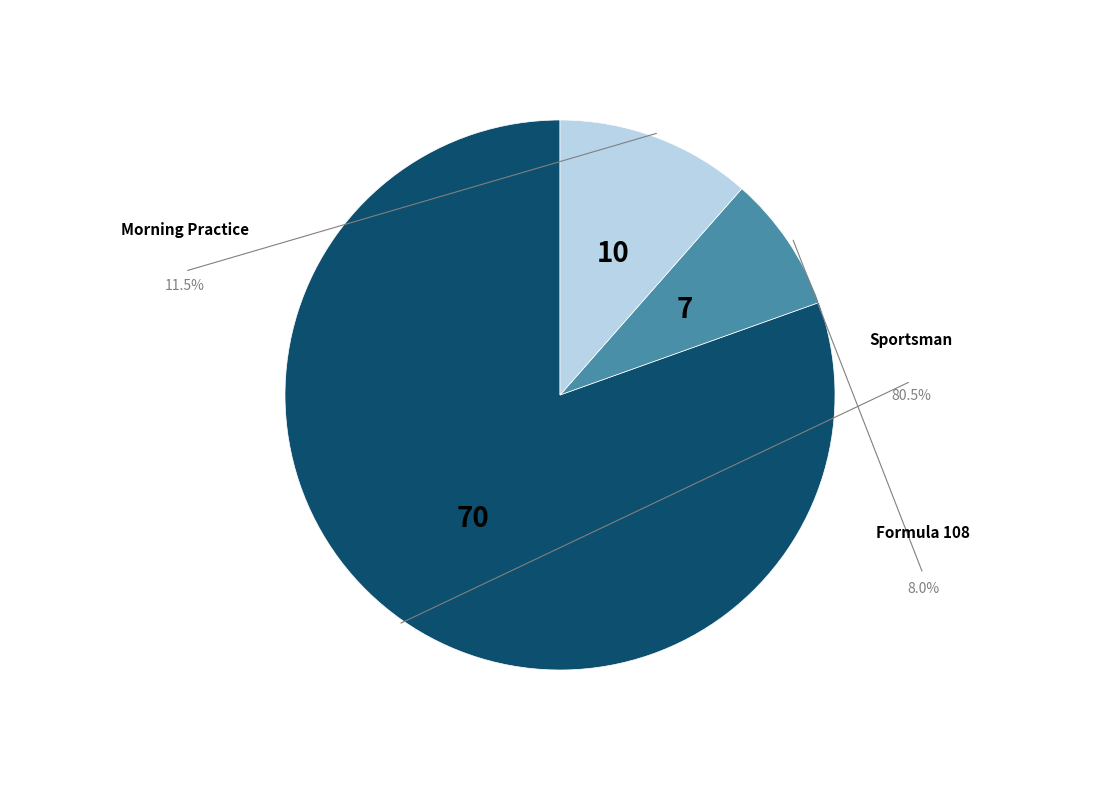

How much of the chart is everything except Sportsman?

20.0%